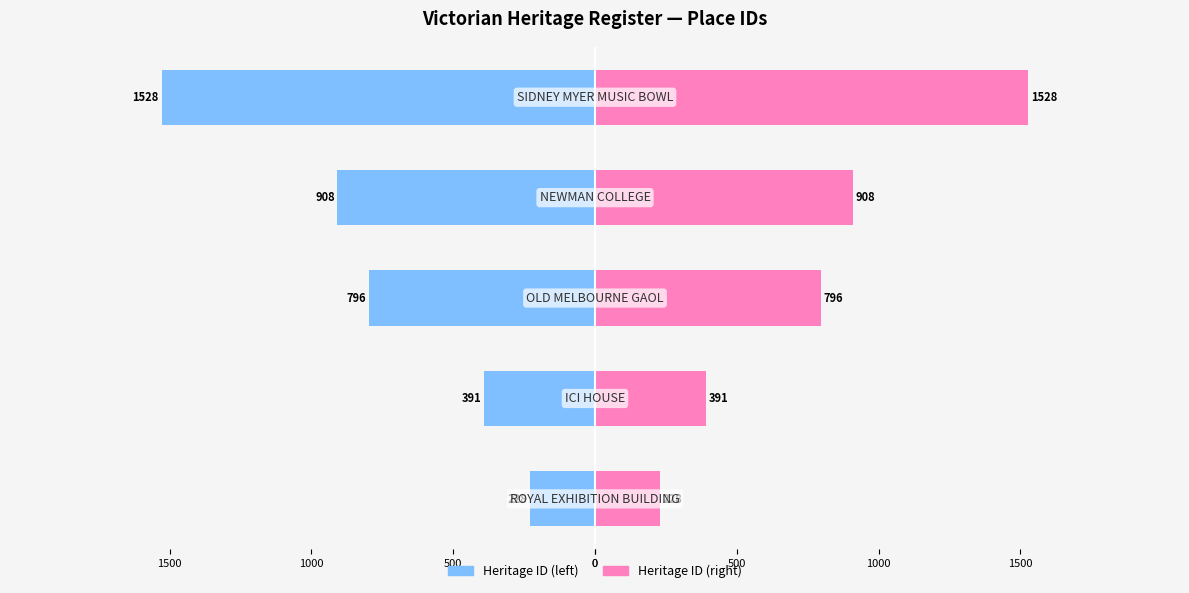

Is it true that Right: ID equals 2611 at 0?

False